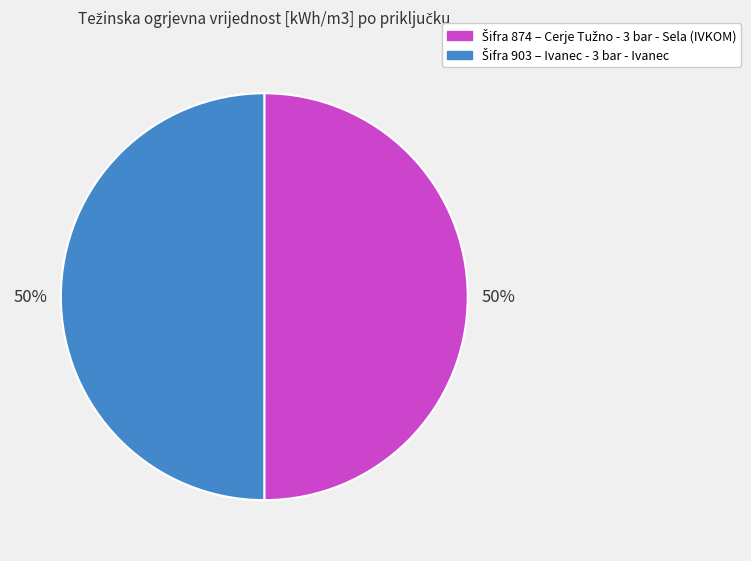

How many segments does this pie chart have?

2